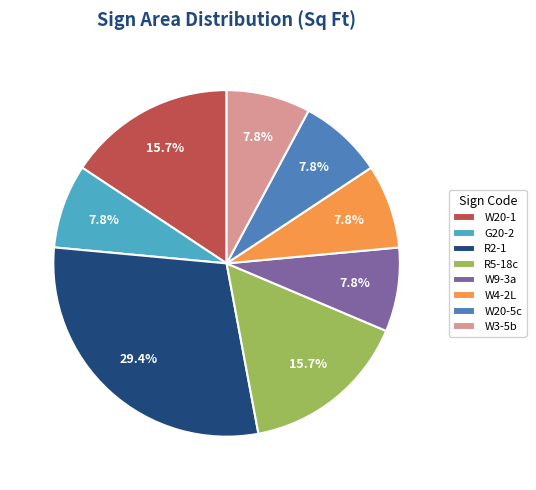

How much of the chart is everything except W4-2L?

92.2%